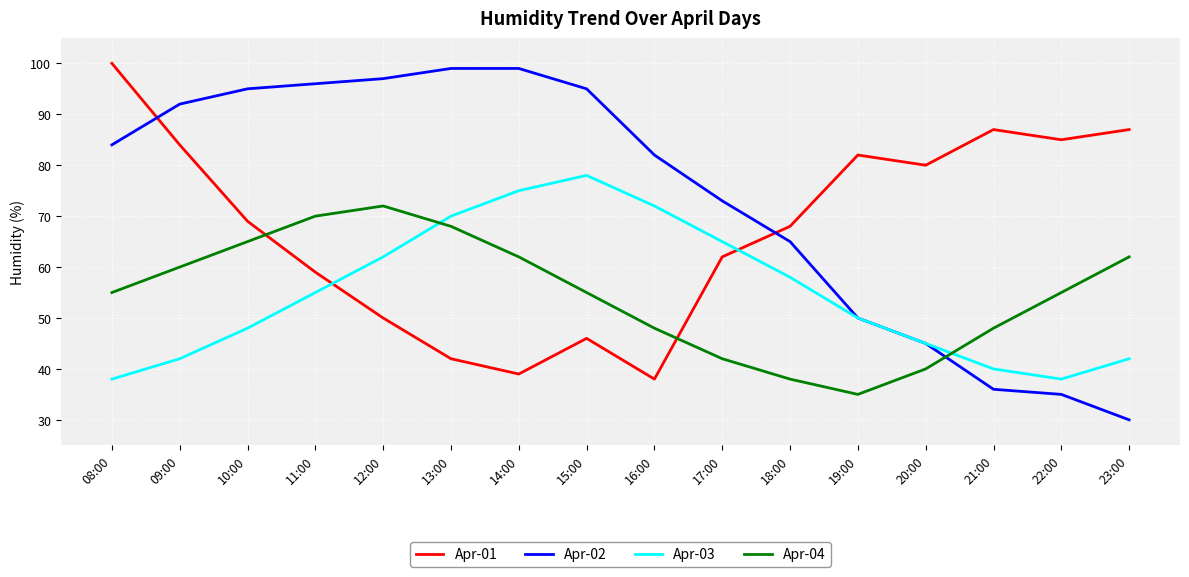

Reading right to left, extract all data points from this chart.

Apr-01: 23:00=87	22:00=85	21:00=87	20:00=80	19:00=82	18:00=68	17:00=62	16:00=38	15:00=46	14:00=39	13:00=42	12:00=50	11:00=59	10:00=69	09:00=84	08:00=100
Apr-02: 23:00=30	22:00=35	21:00=36	20:00=45	19:00=50	18:00=65	17:00=73	16:00=82	15:00=95	14:00=99	13:00=99	12:00=97	11:00=96	10:00=95	09:00=92	08:00=84
Apr-03: 23:00=42	22:00=38	21:00=40	20:00=45	19:00=50	18:00=58	17:00=65	16:00=72	15:00=78	14:00=75	13:00=70	12:00=62	11:00=55	10:00=48	09:00=42	08:00=38
Apr-04: 23:00=62	22:00=55	21:00=48	20:00=40	19:00=35	18:00=38	17:00=42	16:00=48	15:00=55	14:00=62	13:00=68	12:00=72	11:00=70	10:00=65	09:00=60	08:00=55